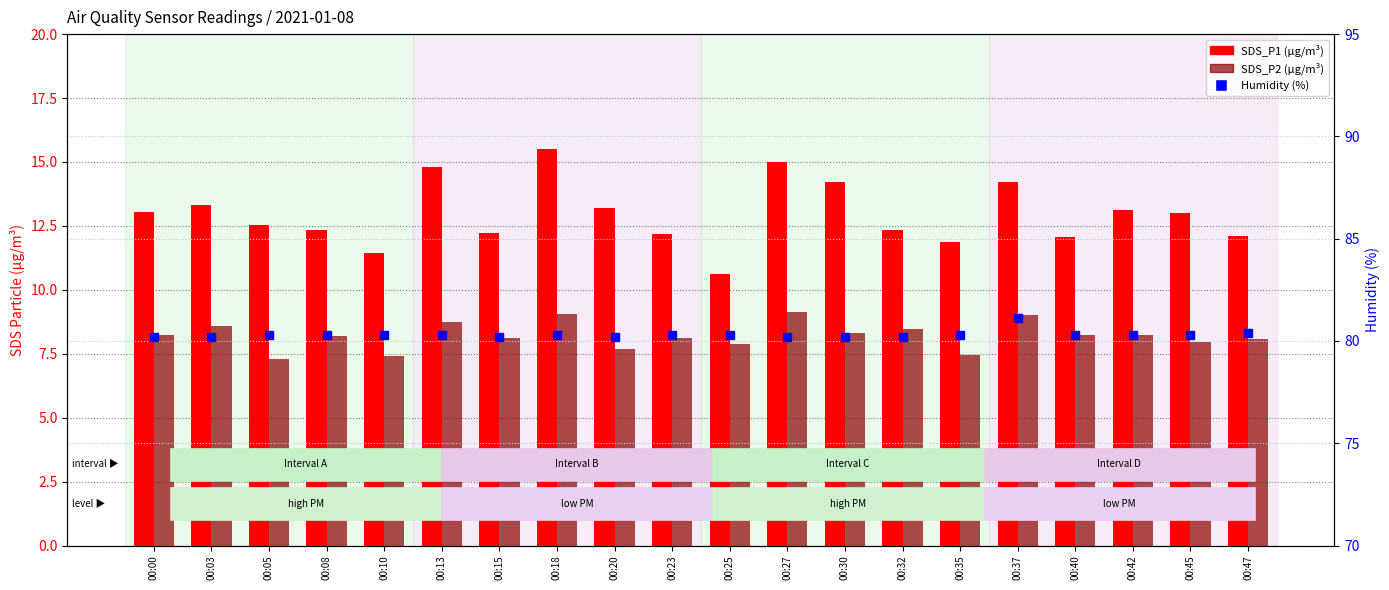

What value does the SDS_P2 series have at 00:37?

9.0